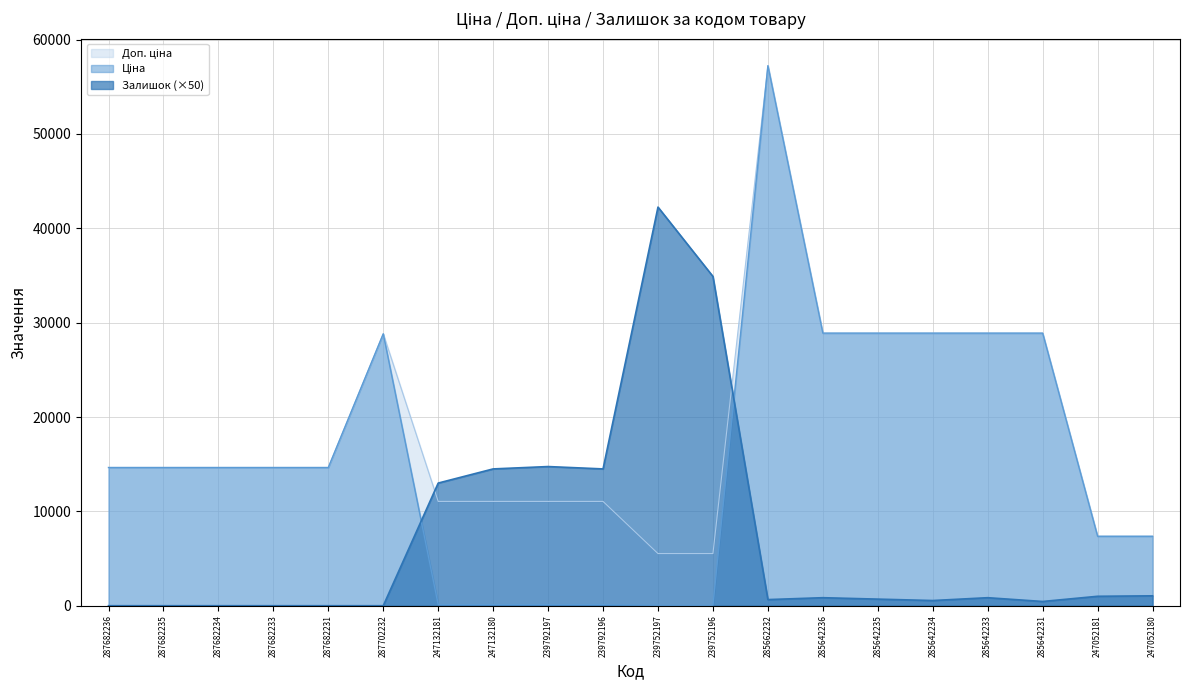

Rank the series by their maximum value, from highest to lowest.

Ціна, Доп. ціна, Залишок